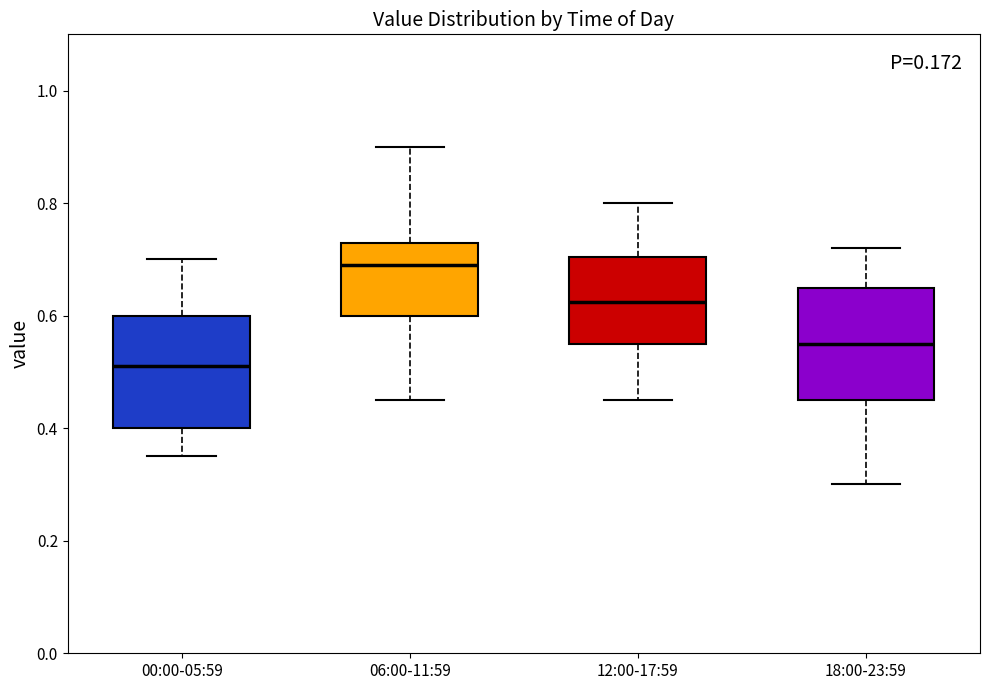

Reading left to right, read every box against the y-axis: the position of its median line, the range the box covers, and the ends of its whiskers. The values are not printed on the chart, so give them approximately, as read against the axis.

00:00-05:59: median 0.52, box 0.40 to 0.60, whiskers 0.36 to 0.70
06:00-11:59: median 0.70, box 0.60 to 0.74, whiskers 0.46 to 0.90
12:00-17:59: median 0.62, box 0.56 to 0.70, whiskers 0.46 to 0.80
18:00-23:59: median 0.56, box 0.46 to 0.66, whiskers 0.30 to 0.72